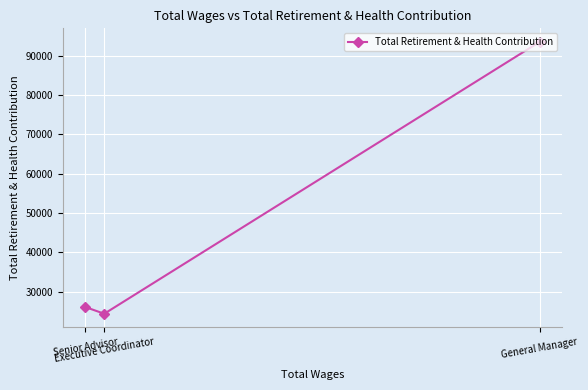

The chart shows a value of 26067 at Senior Advisor. True or false?

True